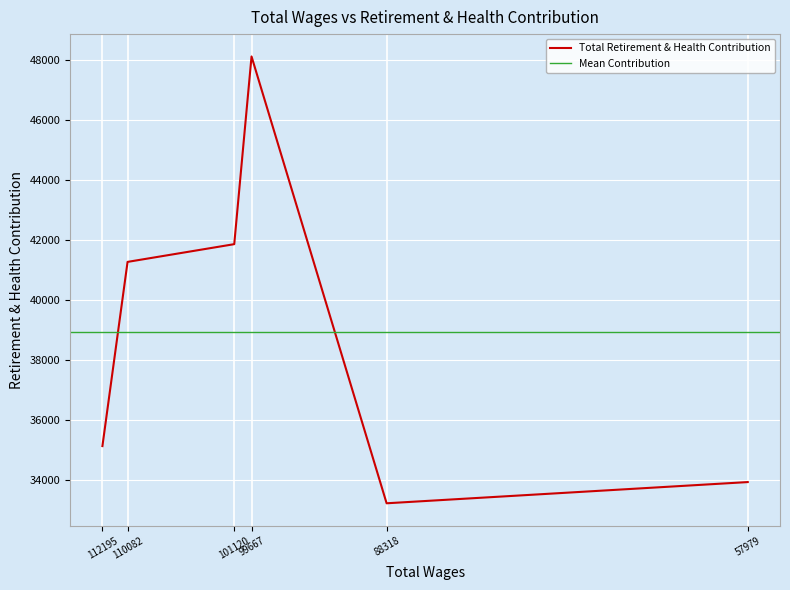

Which has a higher value, 99667.0 or 88318.0?

99667.0